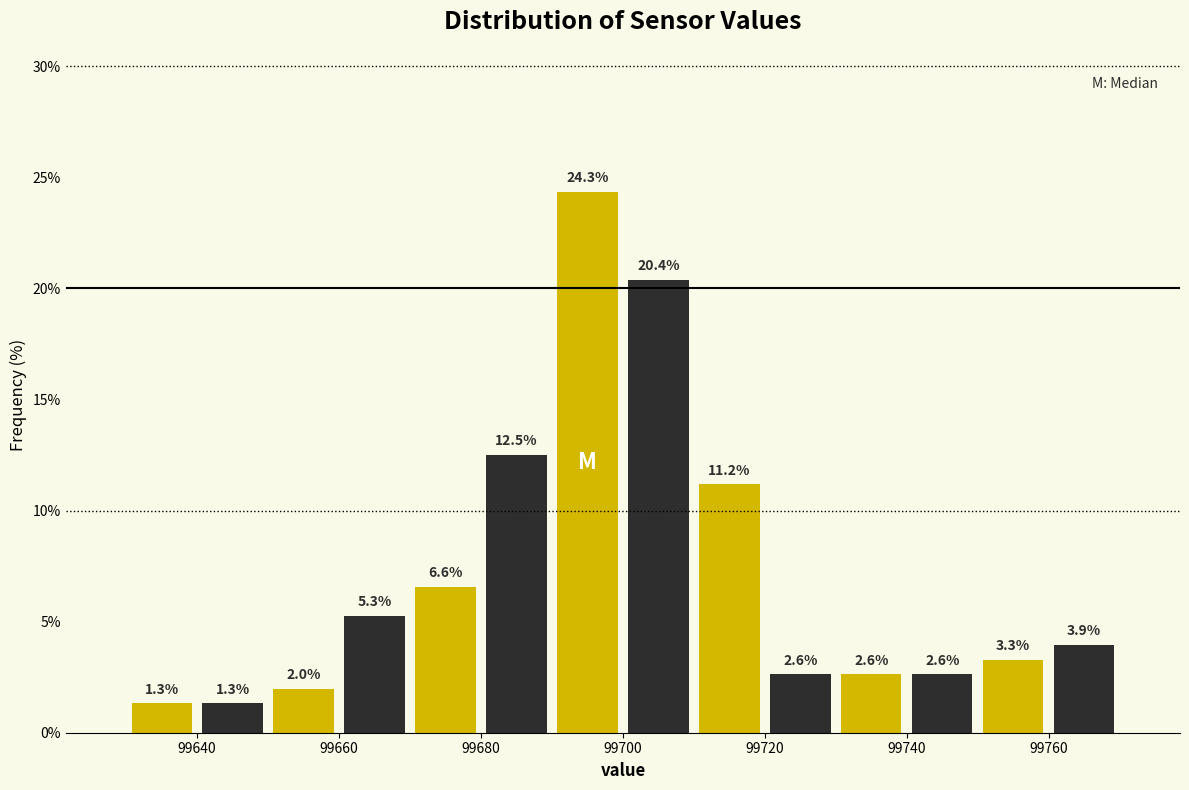

What is the height of the bar covering 99660 to 99670 on the x-axis?

5.3